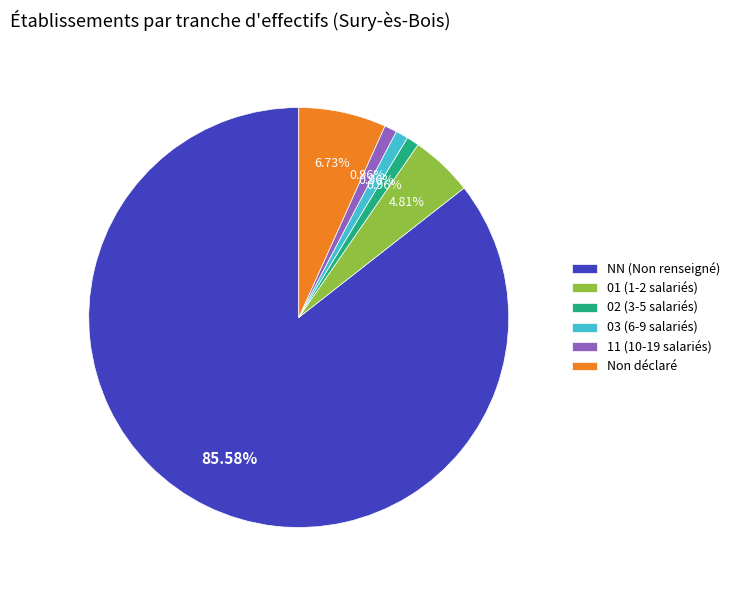

To the nearest percent, what is the difference between the largest and smallest slice percentages?

85%